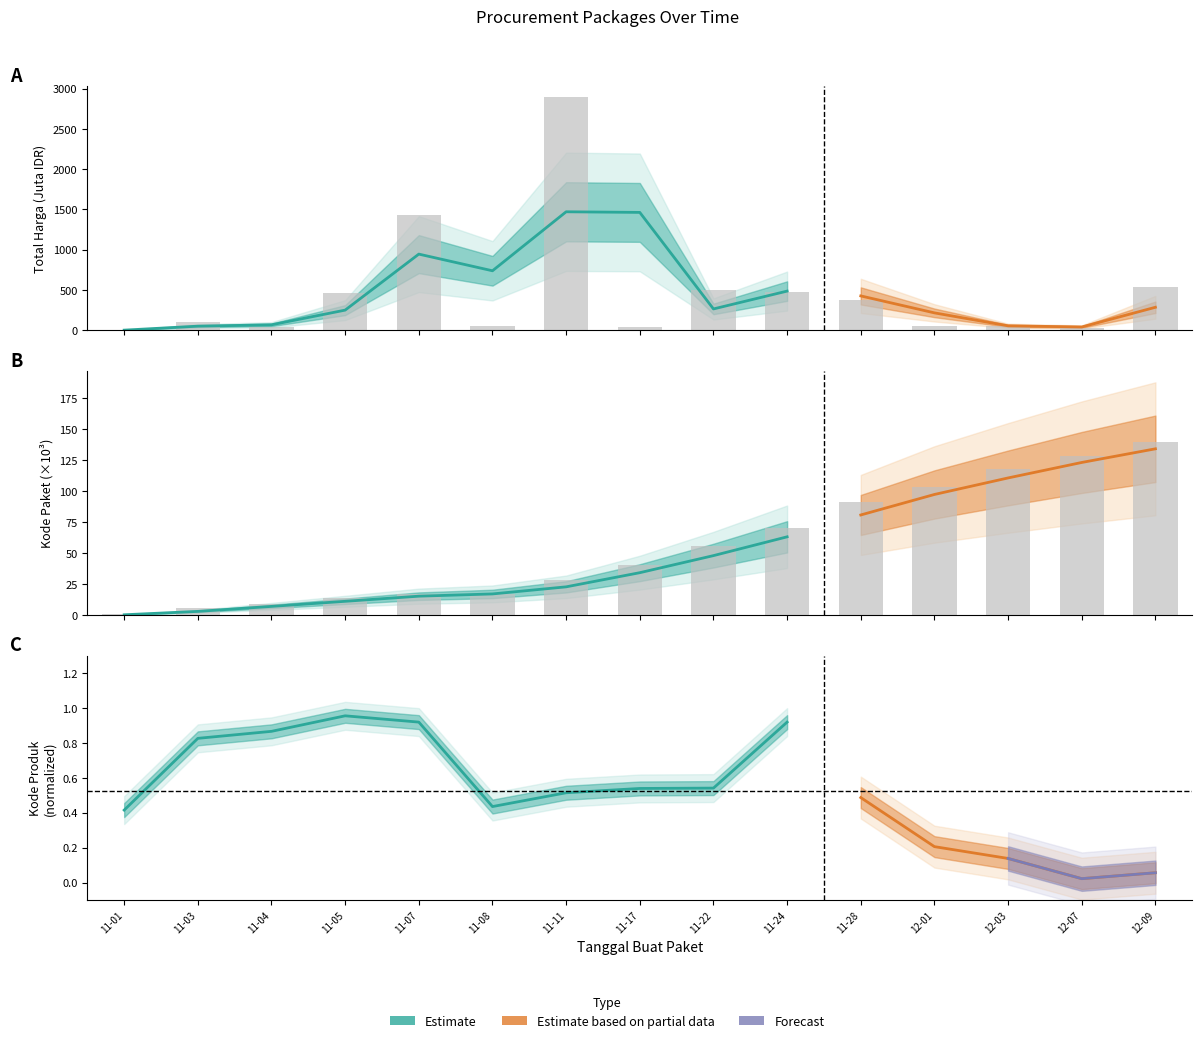

Which series has the largest range (max minus min)?

Total Harga